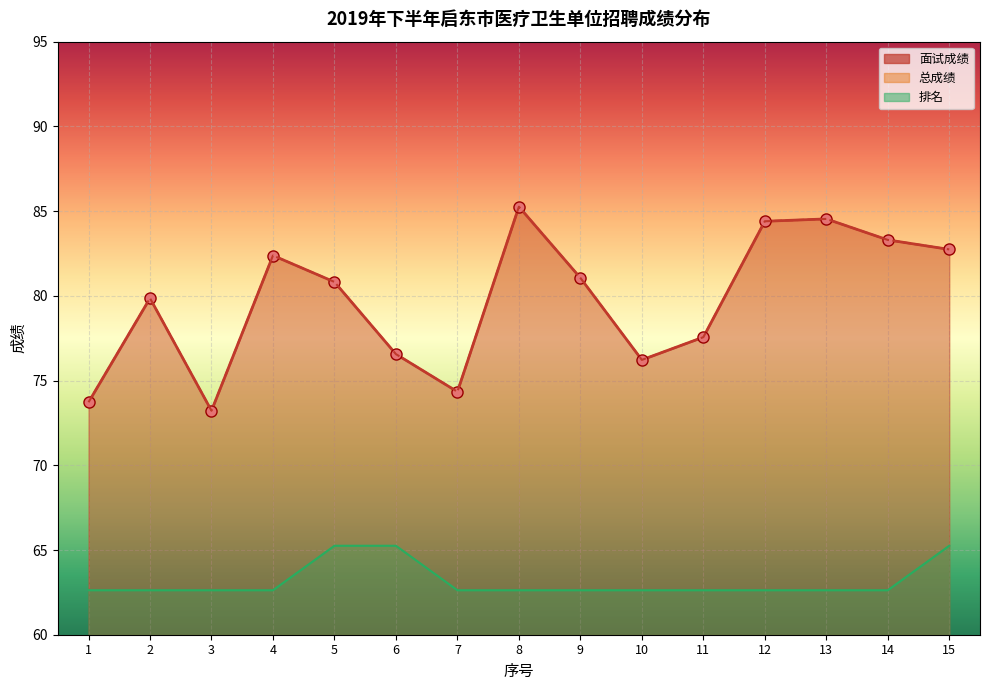

At which label is 排名 closest to 63?

1